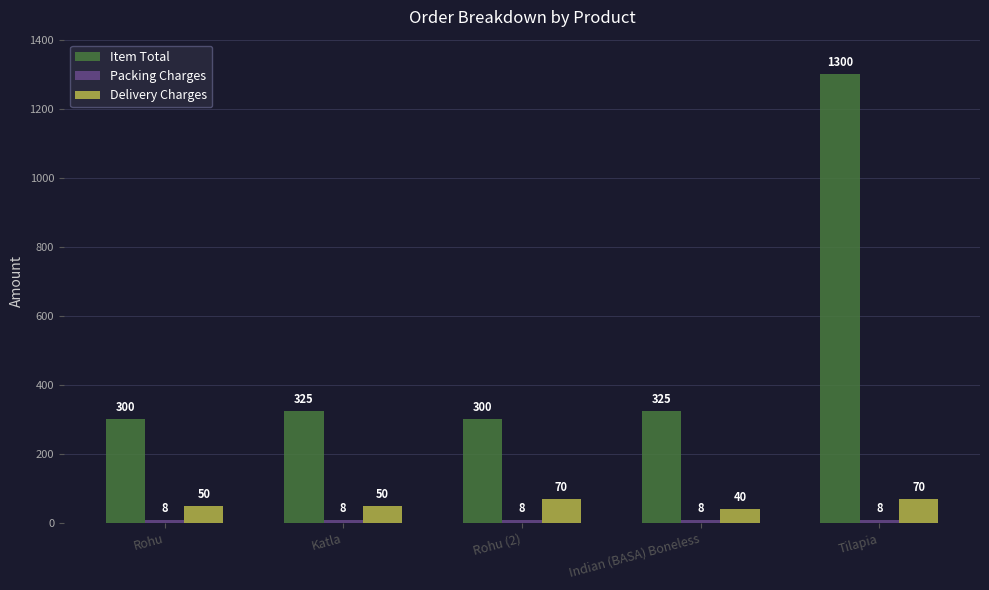

What is the difference between the Delivery Charges values at Tilapia and Rohu?

20